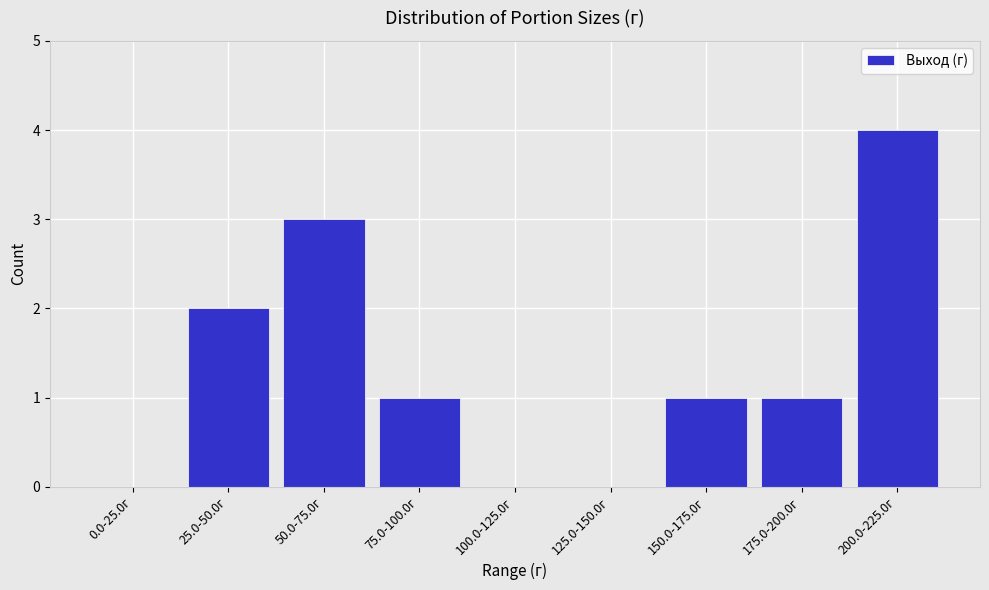

Reading right to left, extract all data points from this chart.

200.0-225.0г=4	175.0-200.0г=1	150.0-175.0г=1	125.0-150.0г=0	100.0-125.0г=0	75.0-100.0г=1	50.0-75.0г=3	25.0-50.0г=2	0.0-25.0г=0